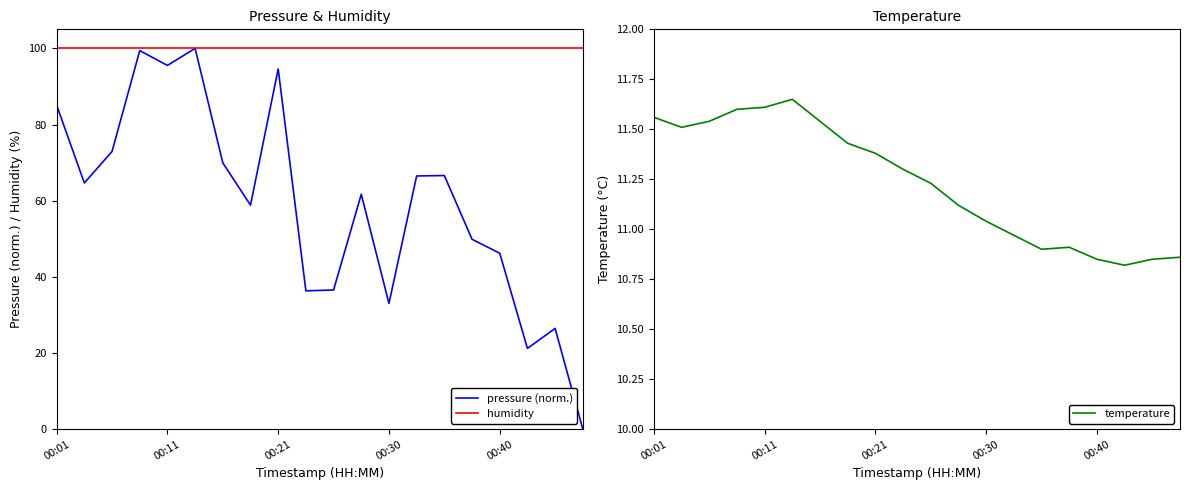

Which series has the largest range (max minus min)?

pressure (norm.)